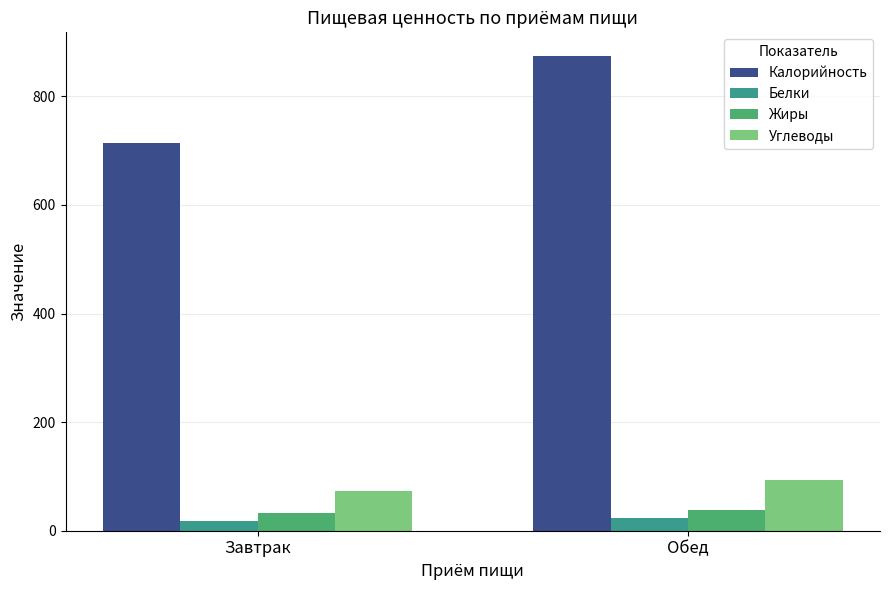

At which label does Белки reach its minimum?

Завтрак